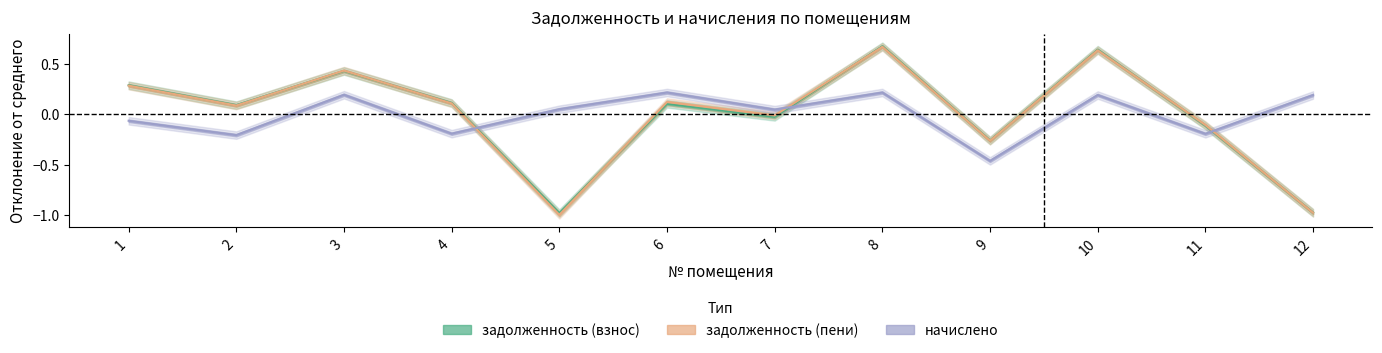

In начислено, how many points are higher than both neighbors (excluding endpoints)?

4